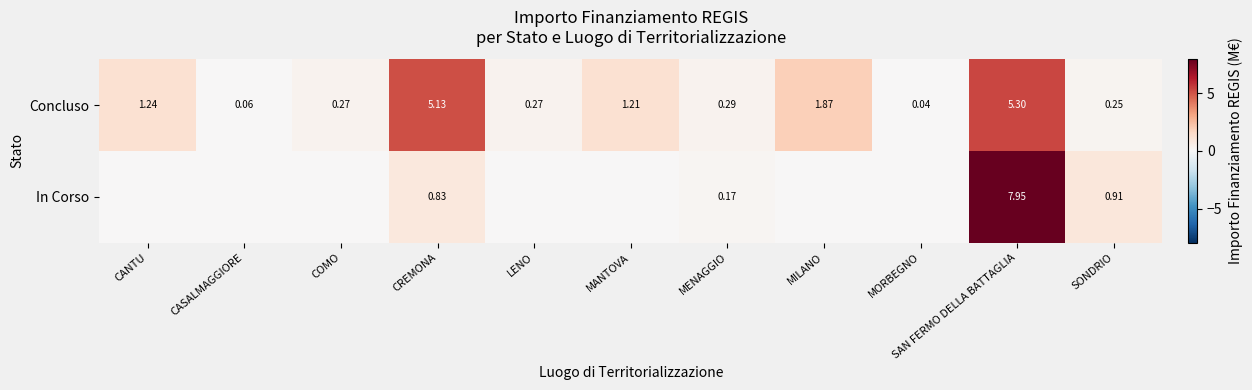

Which category has the lowest value in the Concluso series?

MORBEGNO